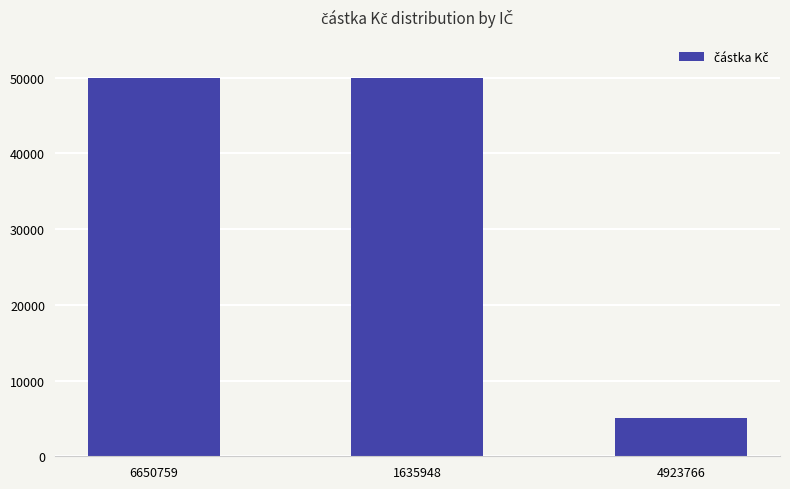

Which has a higher value, 6650759 or 4923766?

6650759